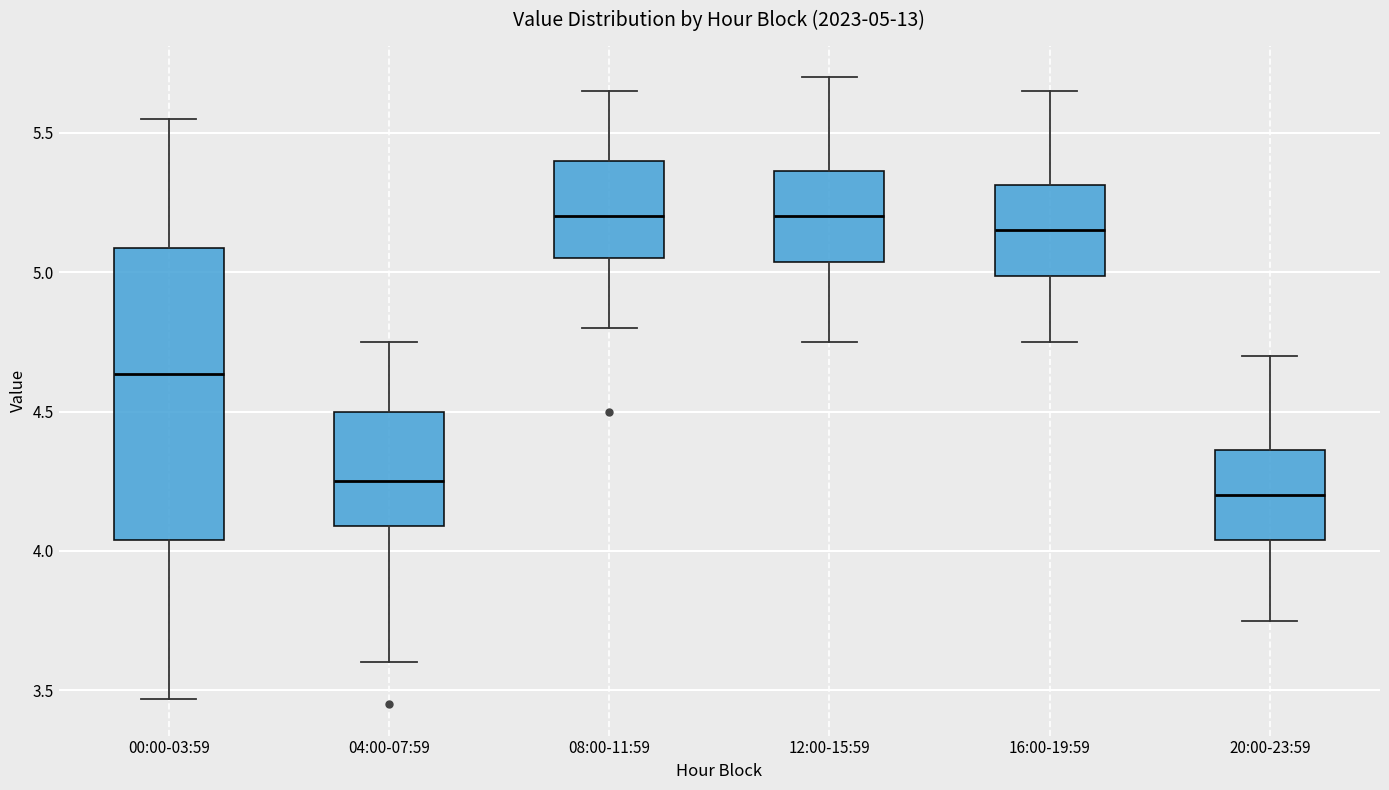

Which box is the tallest, from its lower edge to its upper edge?

00:00-03:59